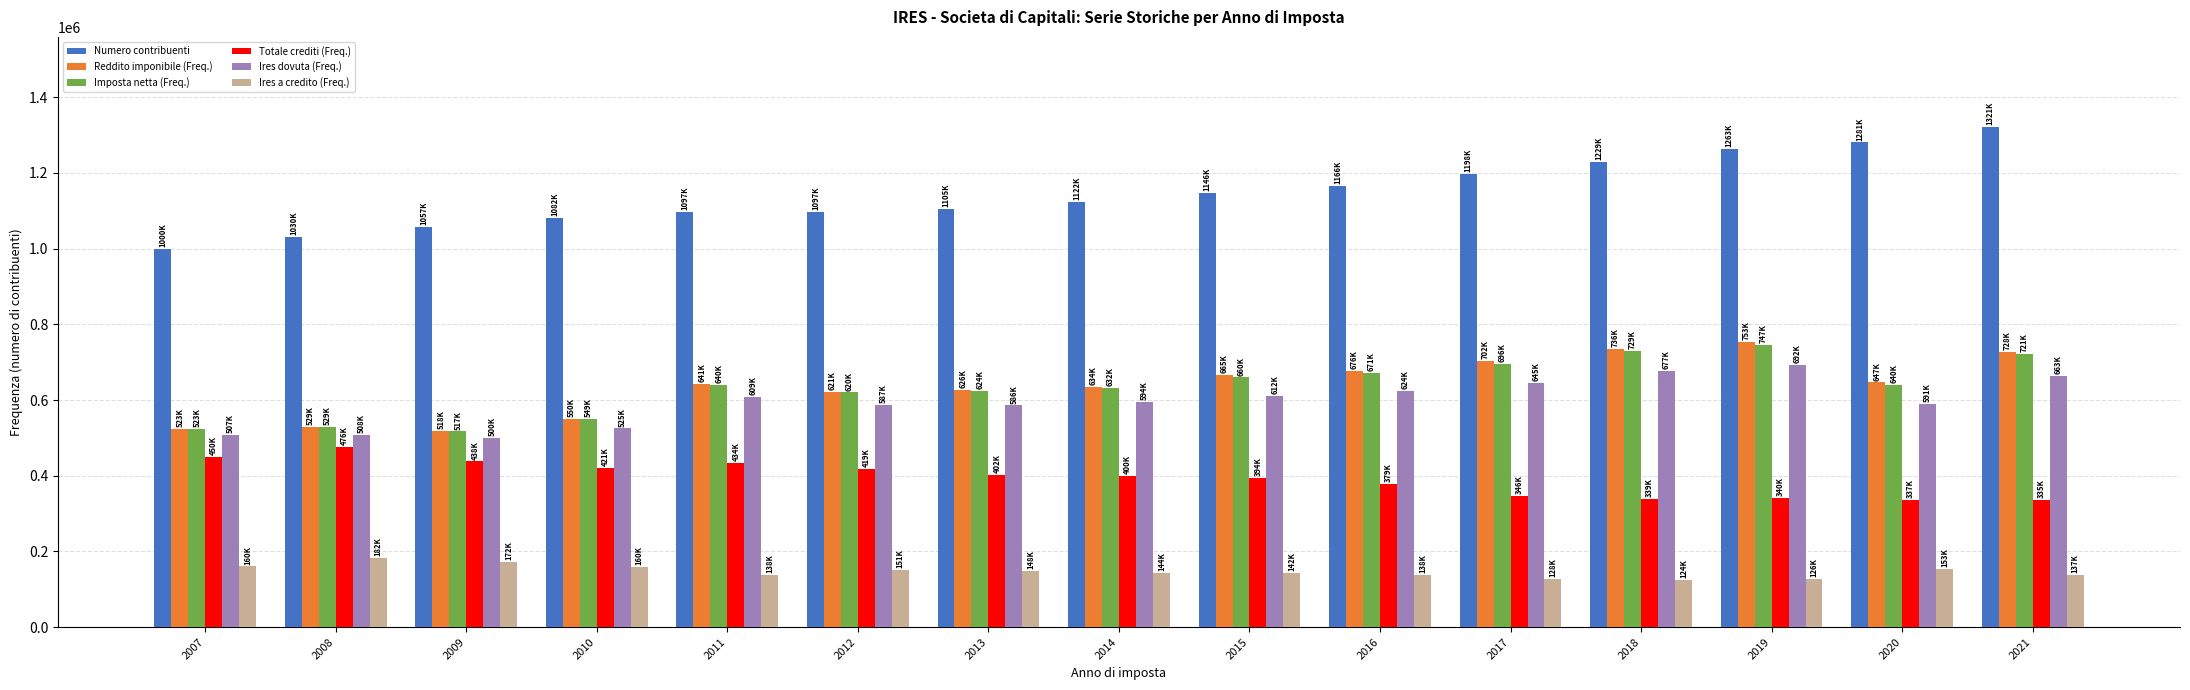

What are all the series names shown in the legend?

Numero contribuenti, Reddito imponibile (Freq.), Imposta netta (Freq.), Totale crediti (Freq.), Ires dovuta (Freq.), Ires a credito (Freq.)